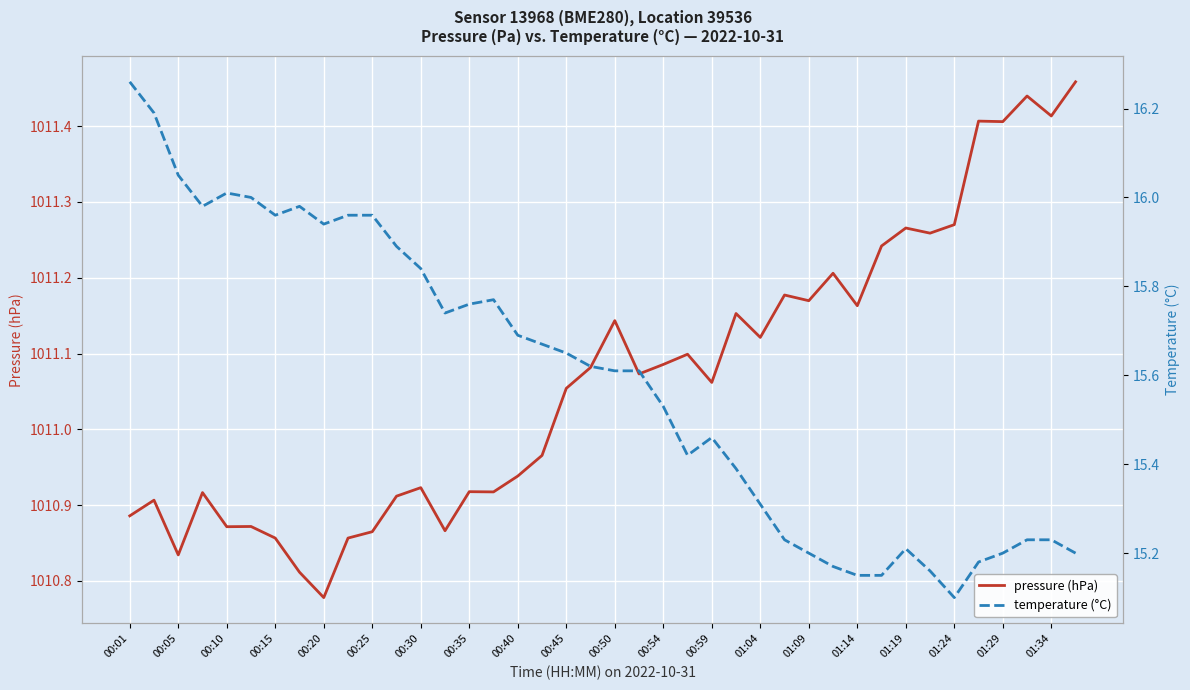

What is the average value of the pressure (hPa) series?

1011.1